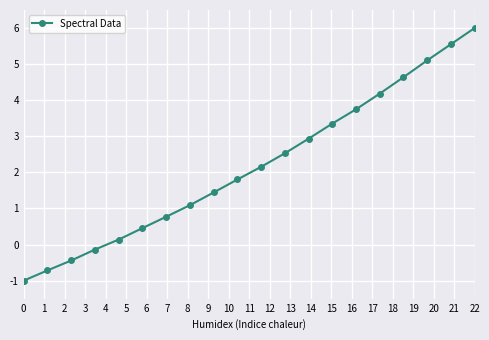

What is the average value?

2.2